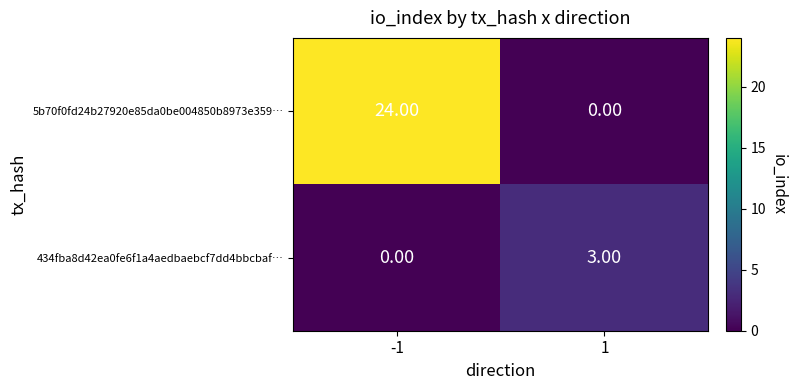

Between -1 and 1, which series saw the biggest shift?

5b70f0fd24b27920e85da0be004850b8973e359…